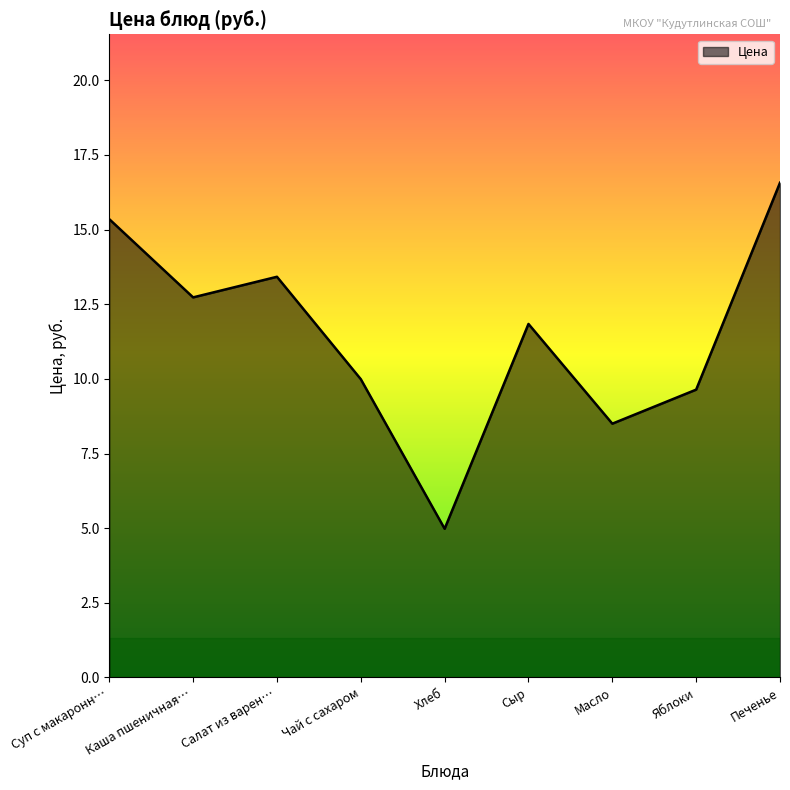

Is it true that the value at Сыр is 21.0?

False